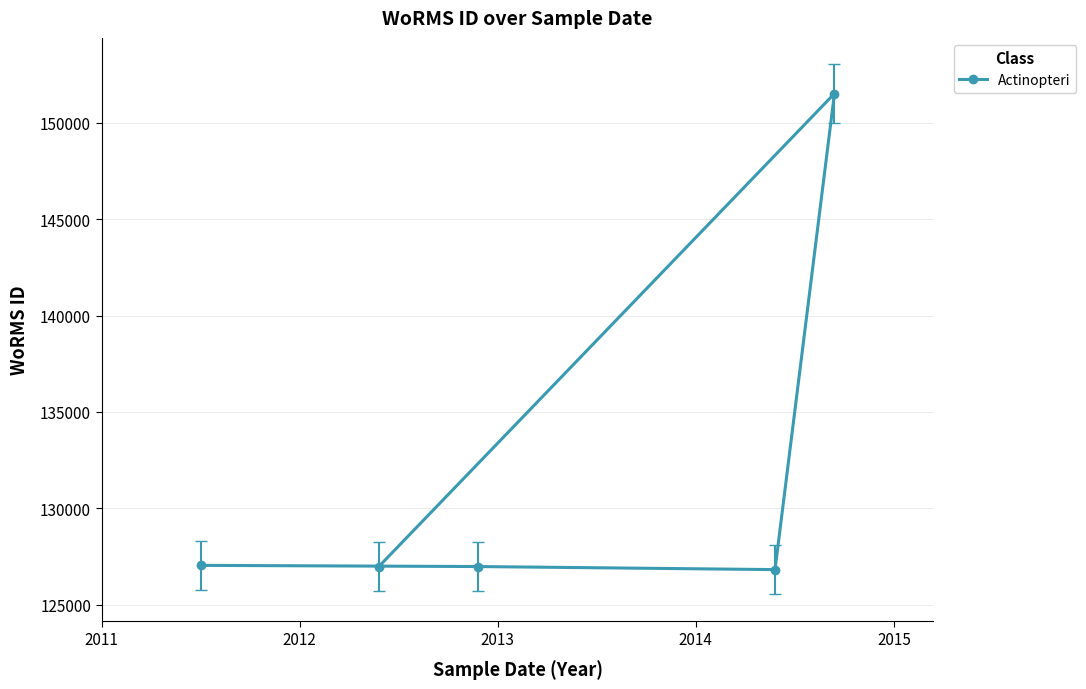

What is the sum of all values?

659325